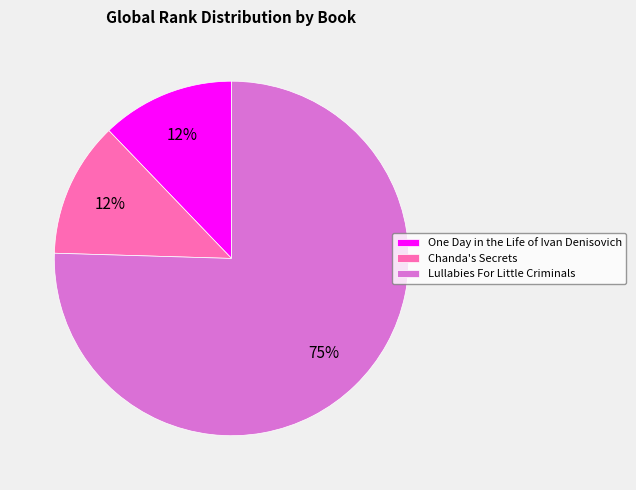

How many segments does this pie chart have?

3